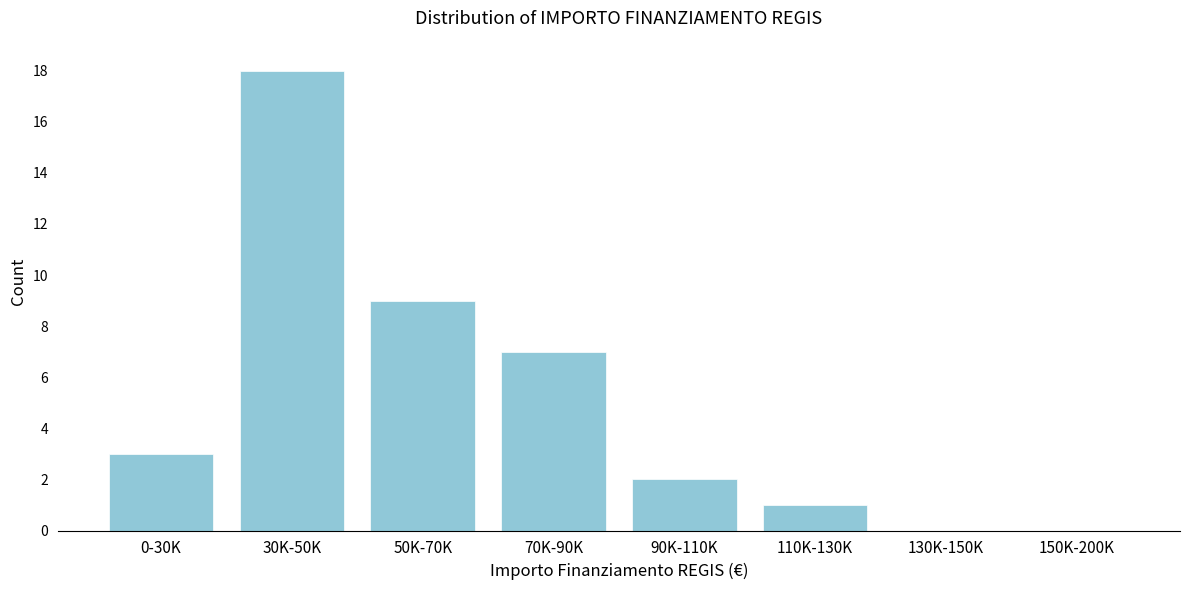

Reading left to right, what are all the values shown in this chart?

0-30K=3	30K-50K=18	50K-70K=9	70K-90K=7	90K-110K=2	110K-130K=1	130K-150K=0	150K-200K=0